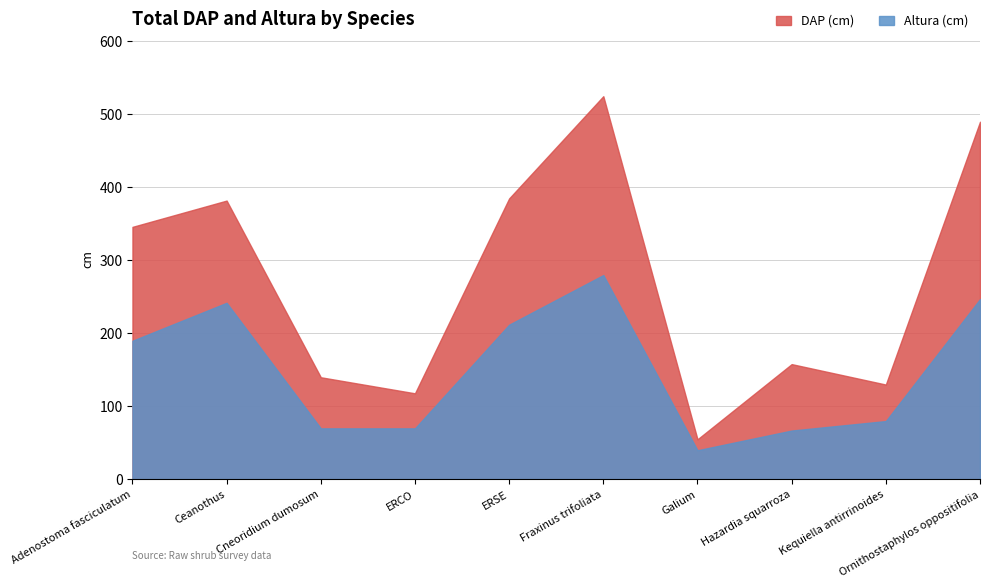

Rank the series by their average value, from lowest to highest.

Altura (cm), DAP (cm)